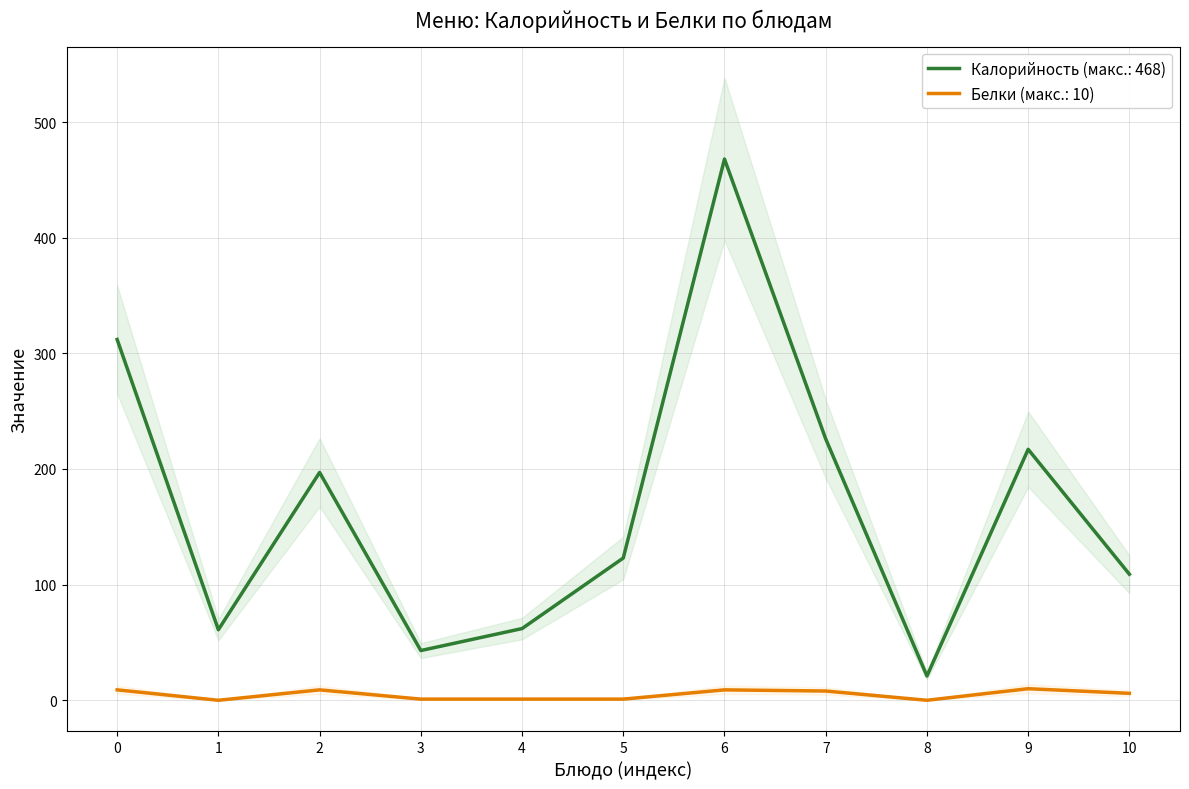

Reading right to left, transcribe all the data shown in this chart.

Калорийность: 109	217	21	226	468	123	62	43	197	61	312
Белки: 6	10	0	8	9	1	1	1	9	0	9